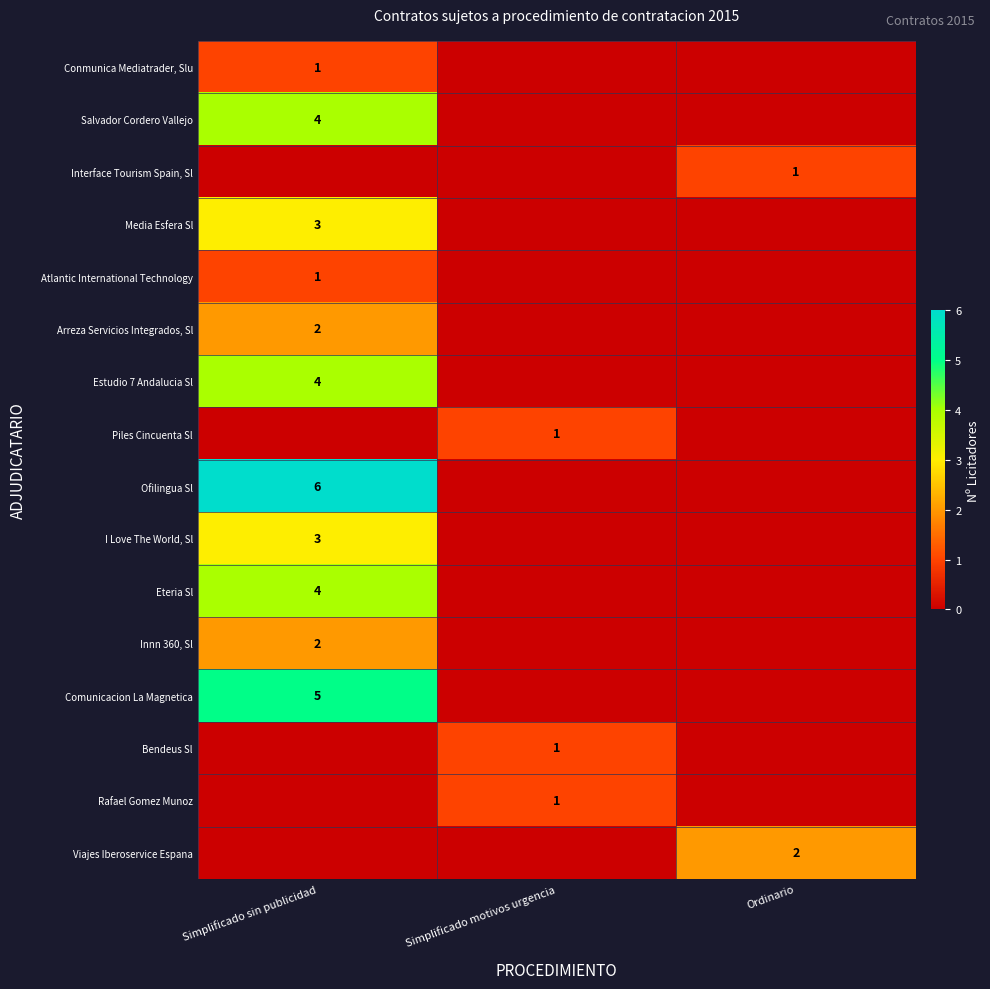

The Eteria Sl series shows 4 at Simplificado sin publicidad. True or false?

True